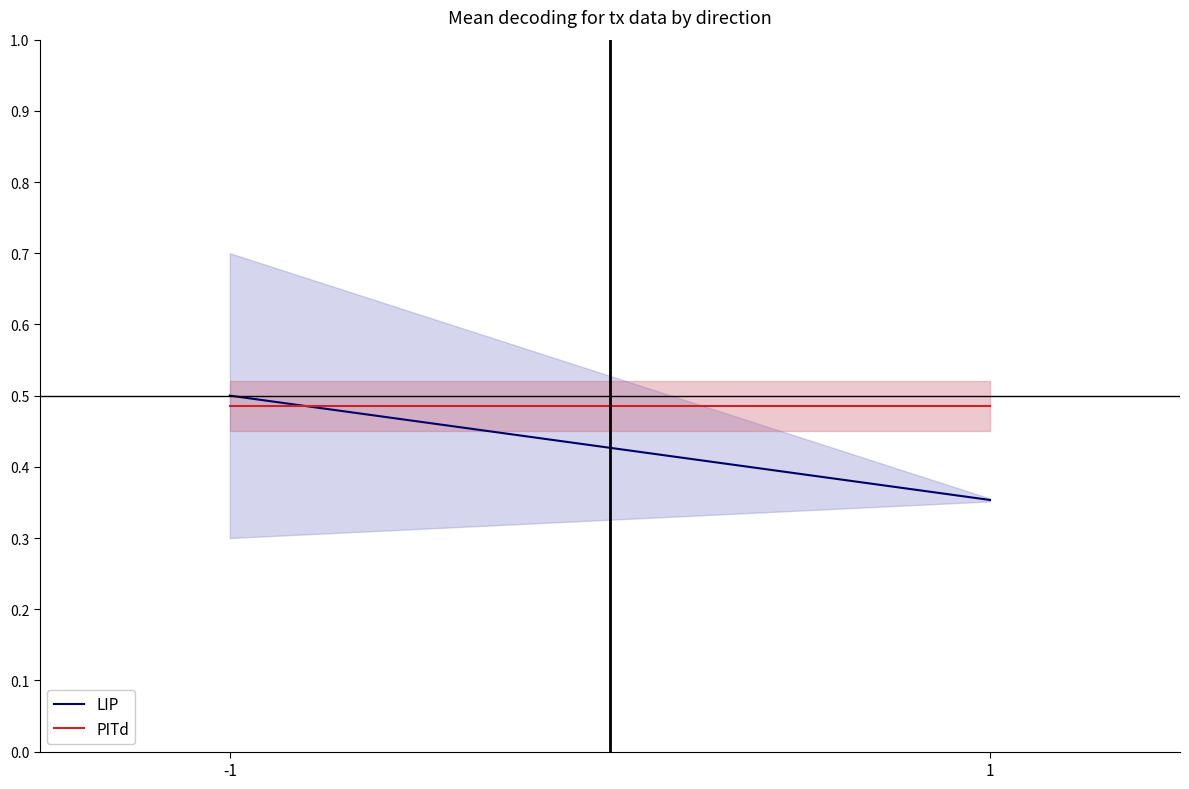

What is the maximum value shown in the chart?

0.5